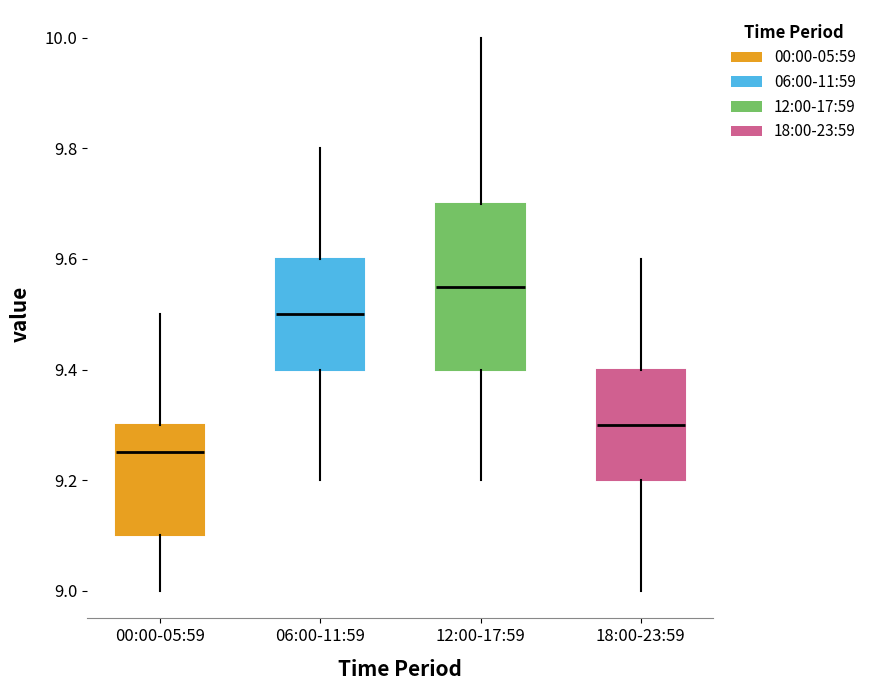

Where is the upper edge of the box for 12:00-17:59 on the y-axis? The values are not printed on the chart, so give them approximately, as read against the axis.

9.70